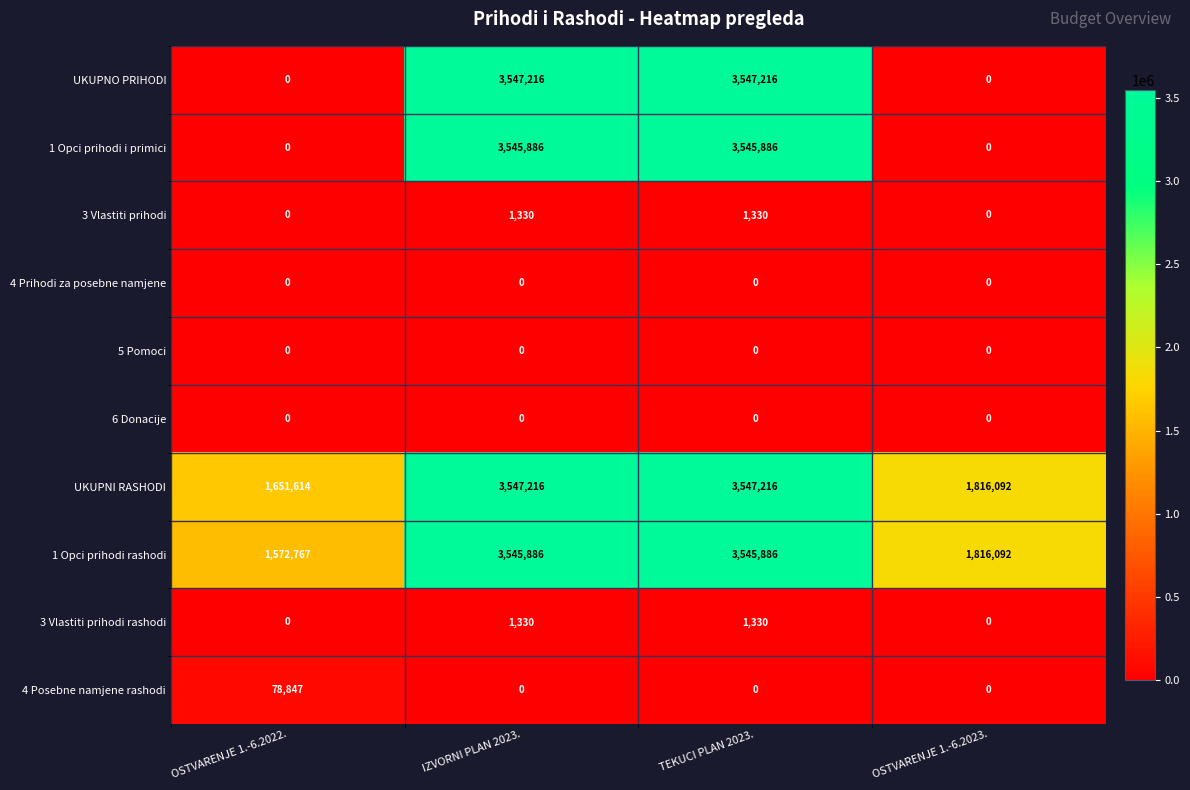

The 4 Posebne namjene rashodi series shows -24777 at TEKUCI PLAN 2023.. True or false?

False